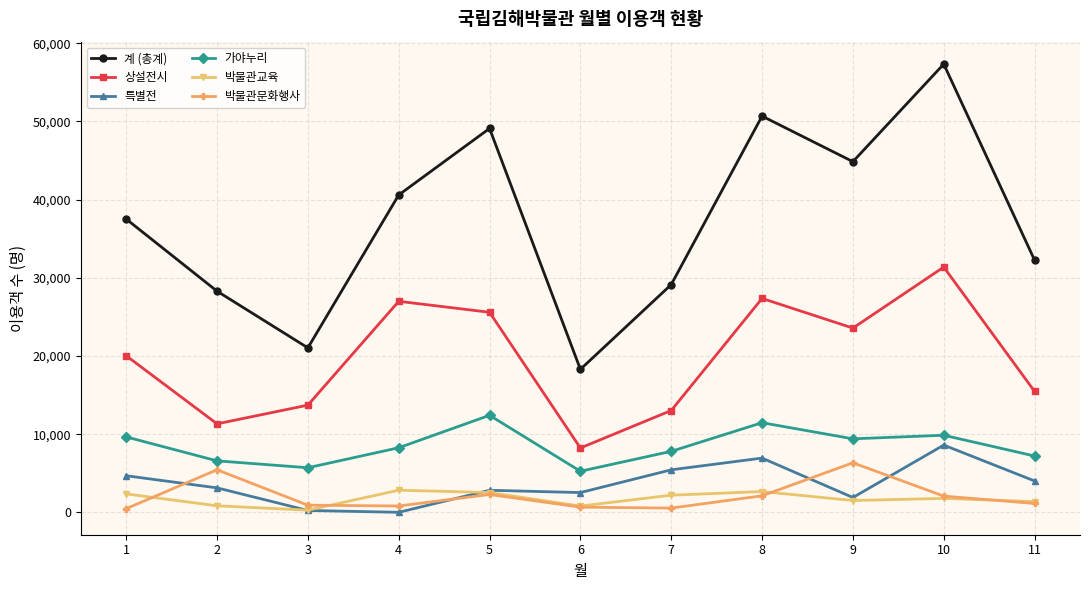

Is this an area chart (filled region under the line)?

No